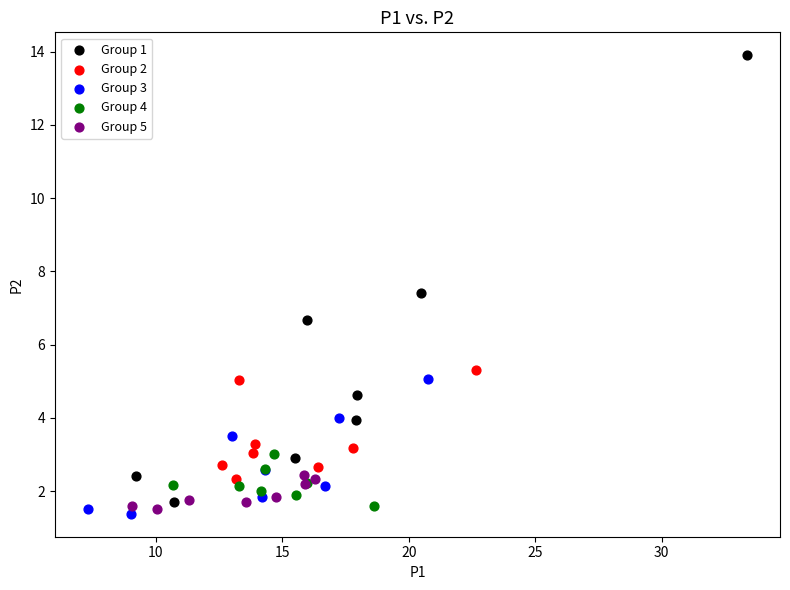

Which series contains the highest Y value?

Group 1